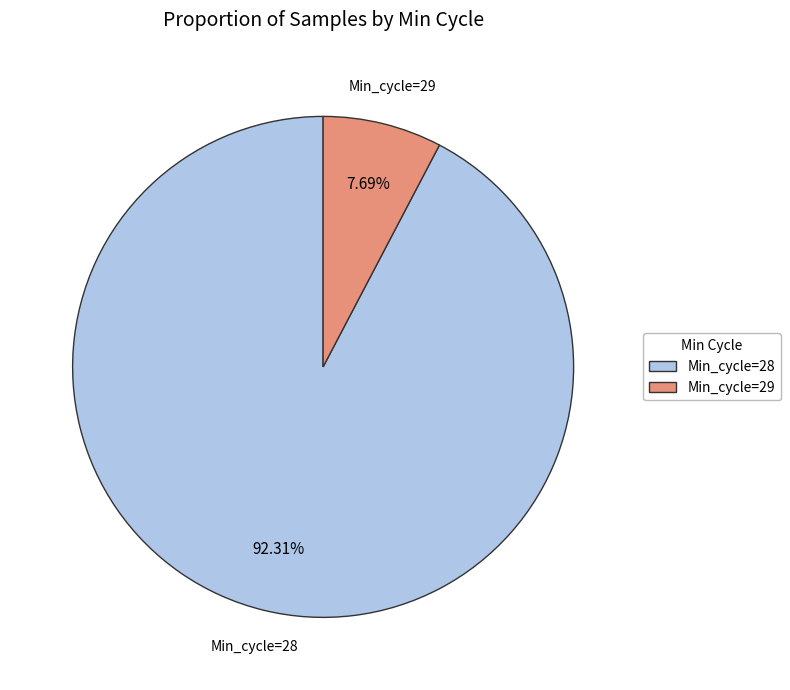

Is Min_cycle=29 the majority of the pie?

No